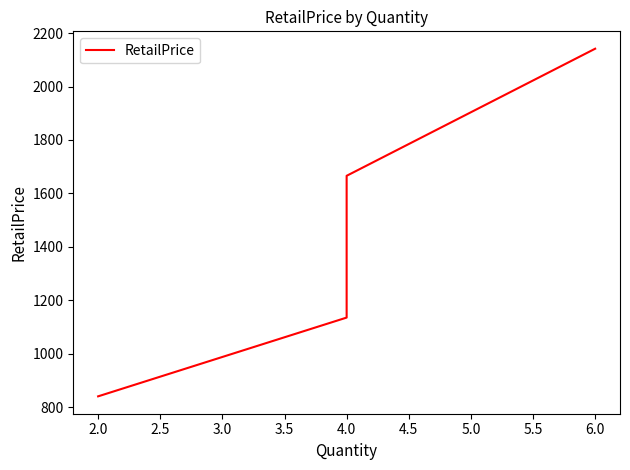

What is the average value?

1446.0